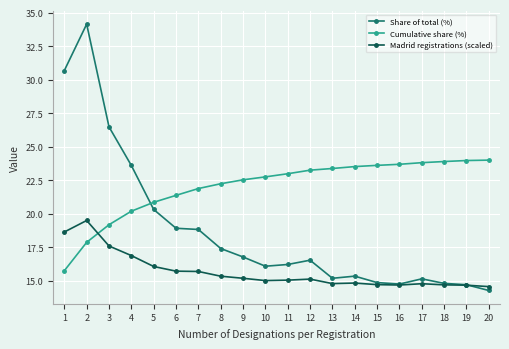

At how many categories does at least one series exceed 15?

20